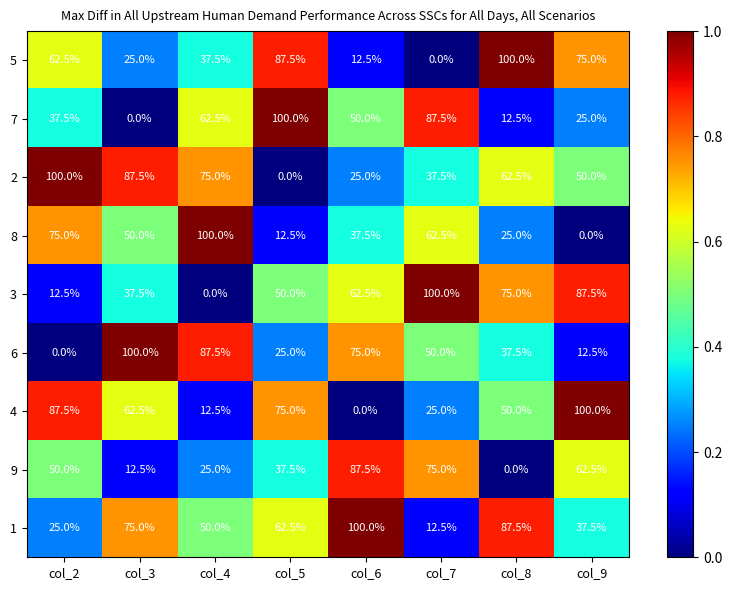

What is the difference between the highest and lowest values at col_8?

100.0